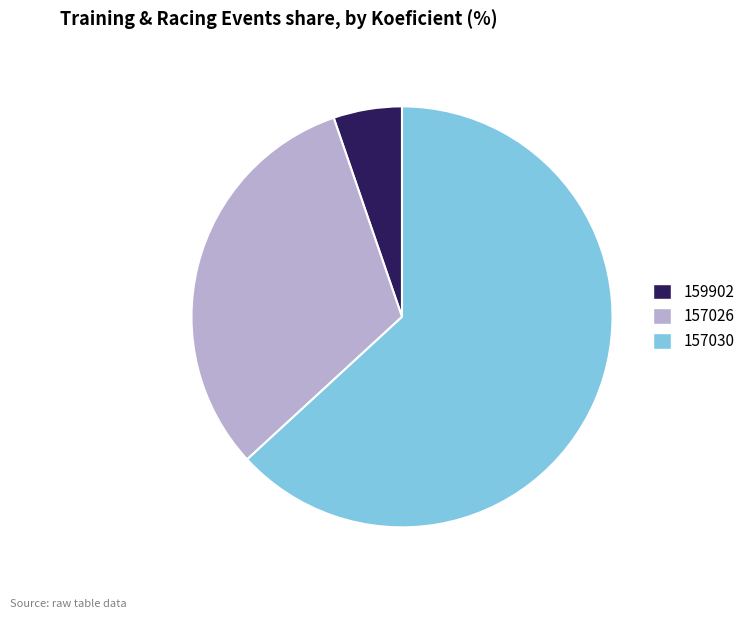

What is the ratio of the value at 157030 to the value at 157026?

2.0